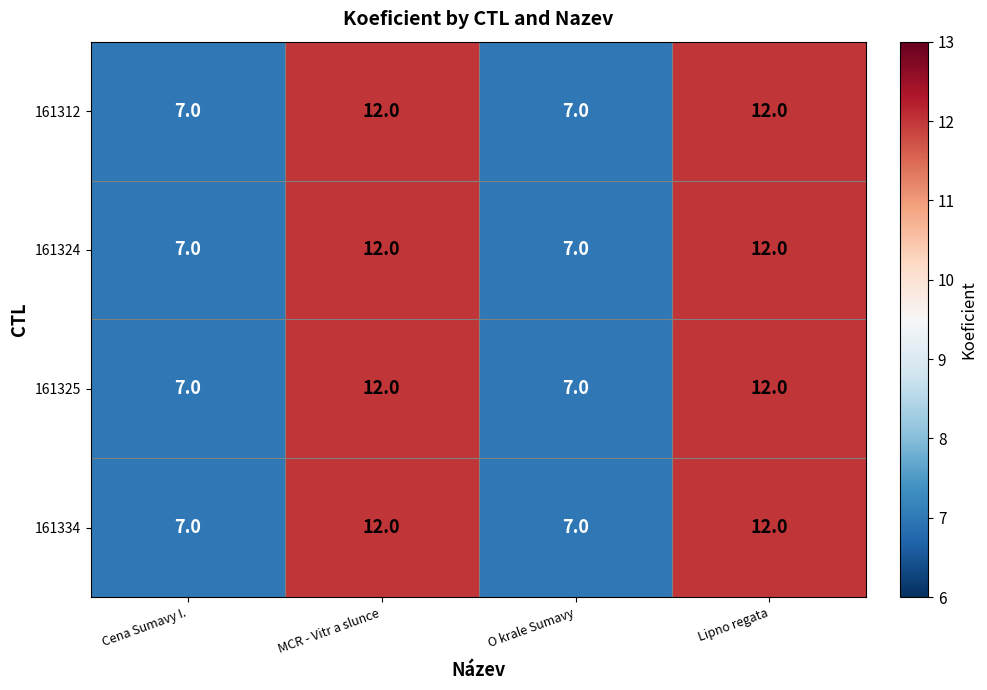

Read the 161325 value at Cena Sumavy I..

7